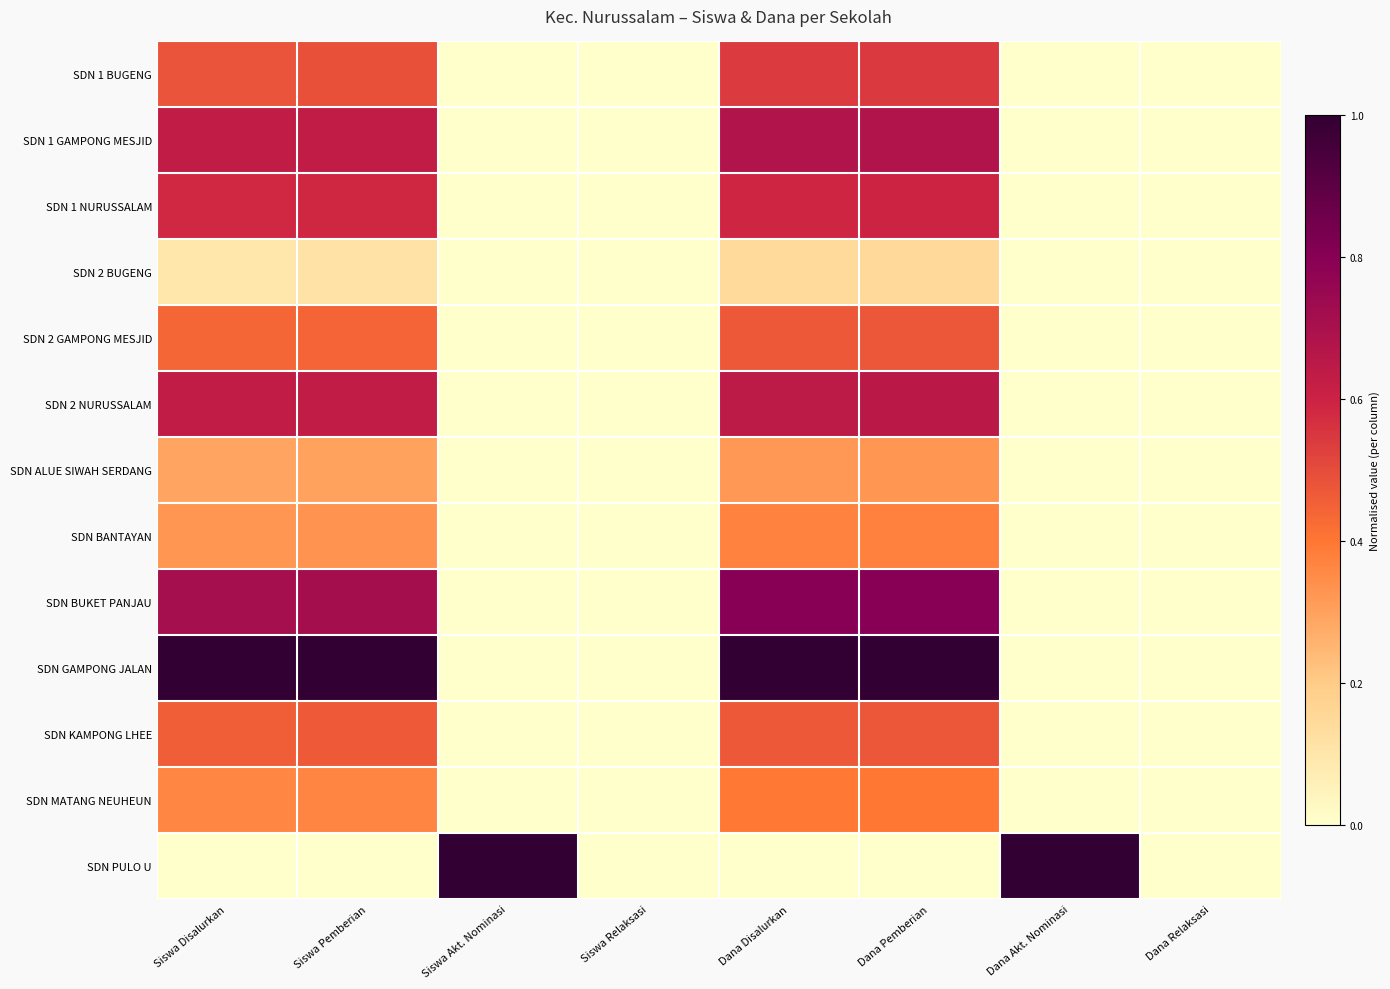

At which category is the sum across all series the highest?

Dana Pemberian